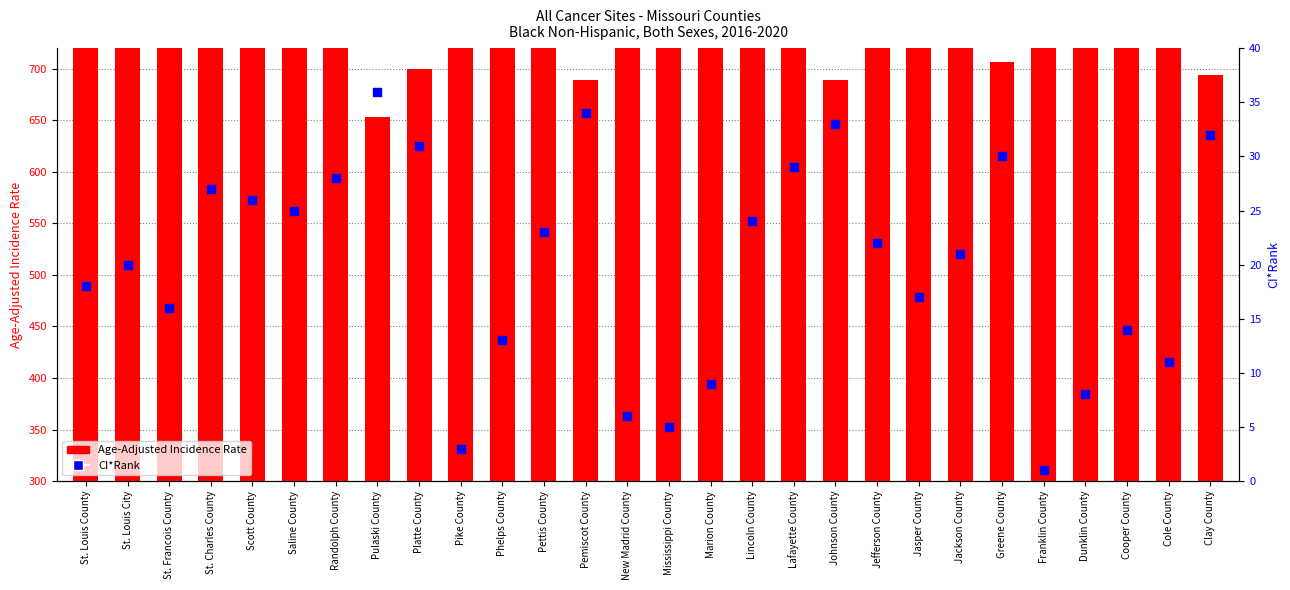

Which series reaches the maximum Y coordinate?

Age-Adjusted Incidence Rate